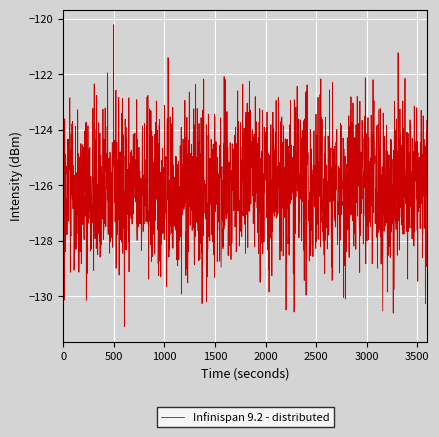

What is the difference between the maximum and minimum values?

10.9